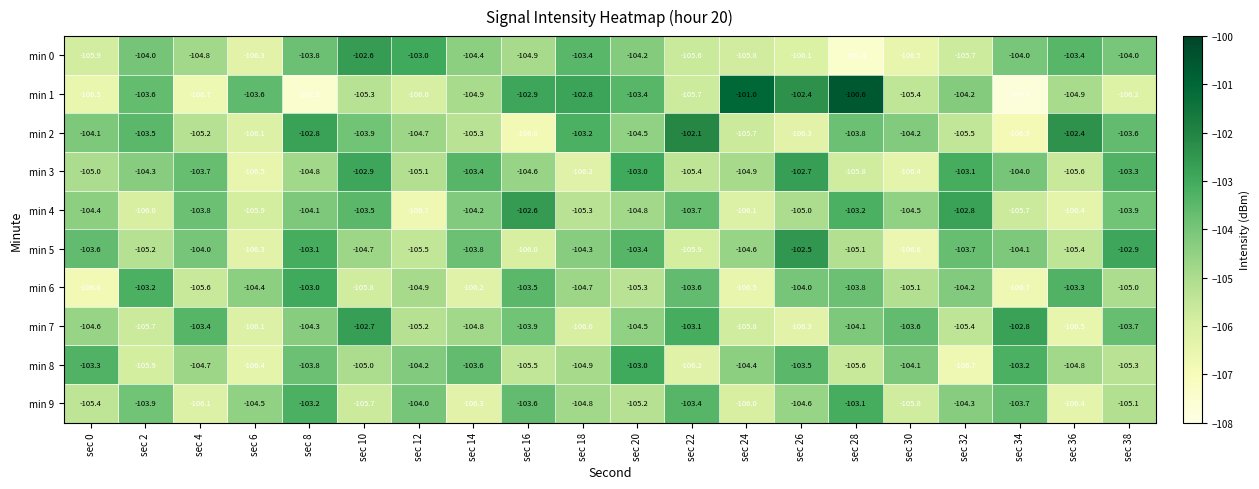

What is the spread (max minus min) of values at sec 16?

4.2